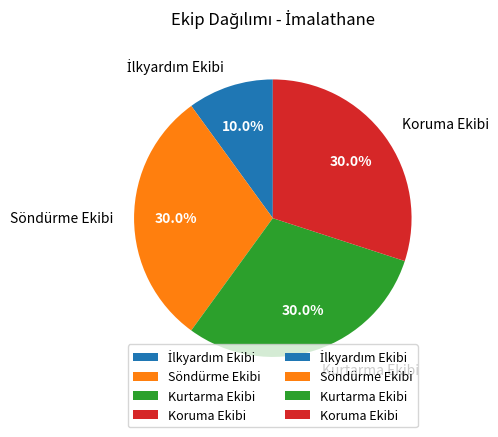

Is there a majority slice in this chart?

No